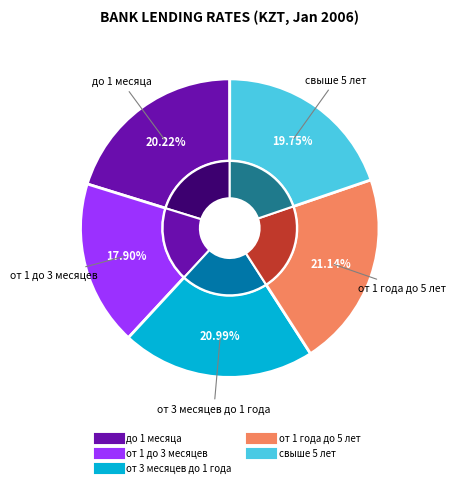

Combined, what portion of the pie is свыше 5 лет and от 1 до 3 месяцев?

37.7%